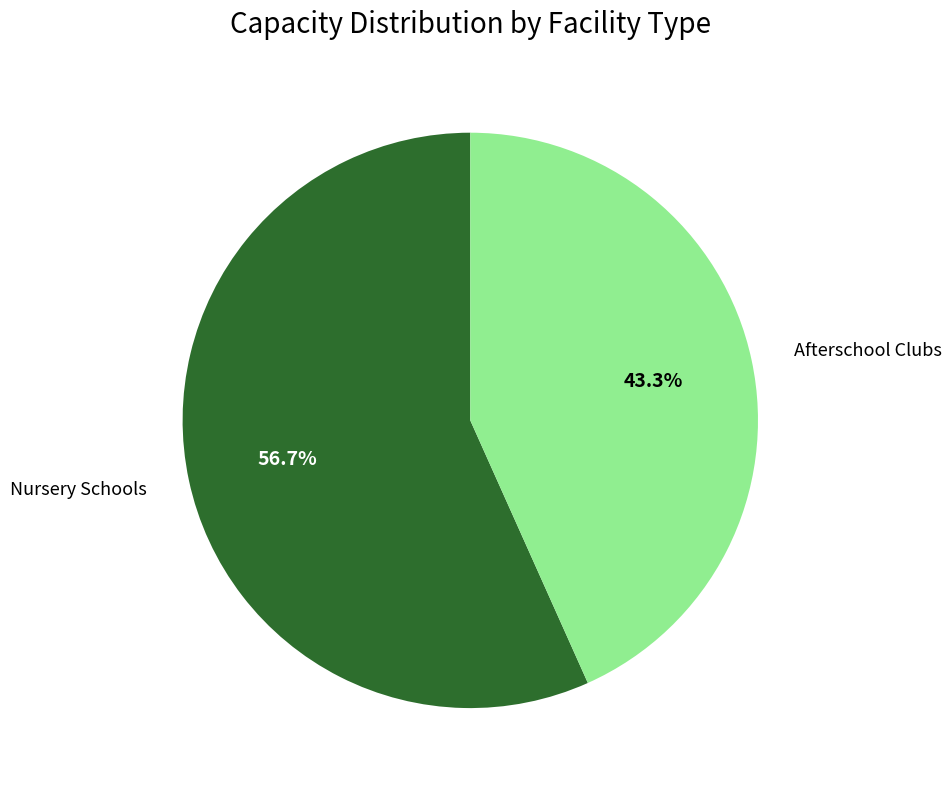

Rank the categories by value from highest to lowest.

Nursery Schools, Afterschool Clubs